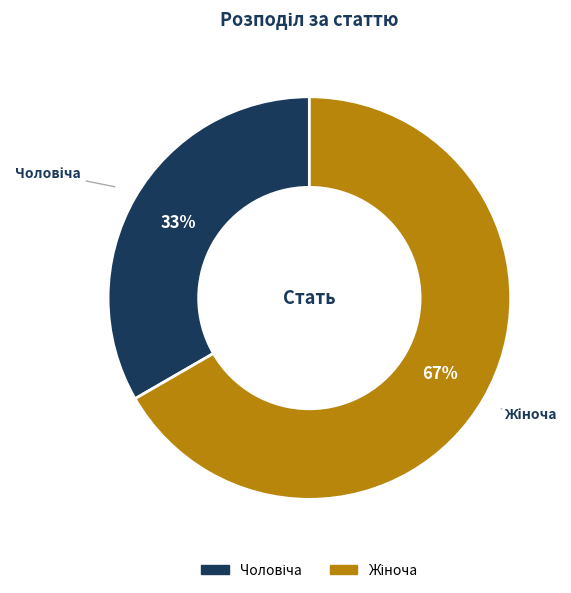

How many slices are in this pie chart?

2